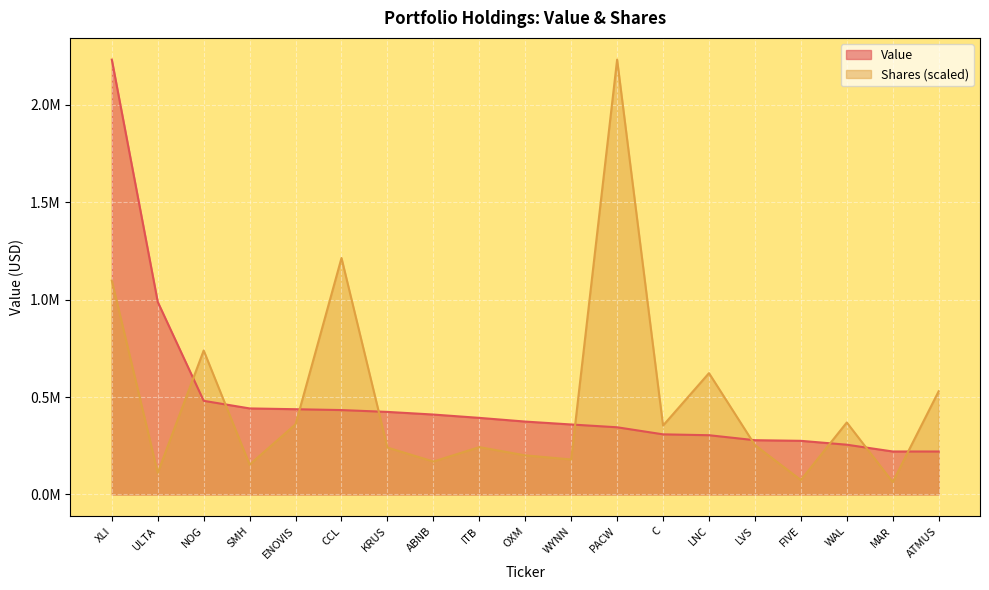

The Value series shows 128399.6 at LNC. True or false?

False